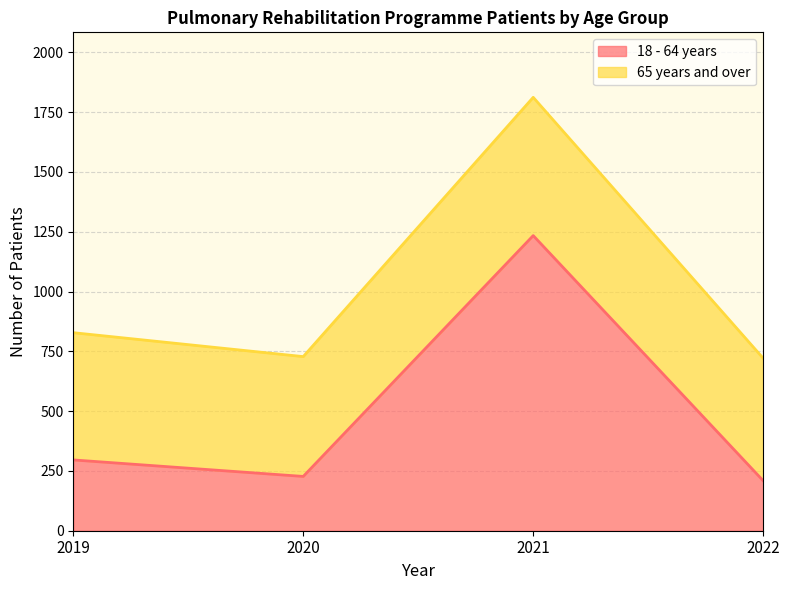

What is the change in value from 2019 to 2022?

-87